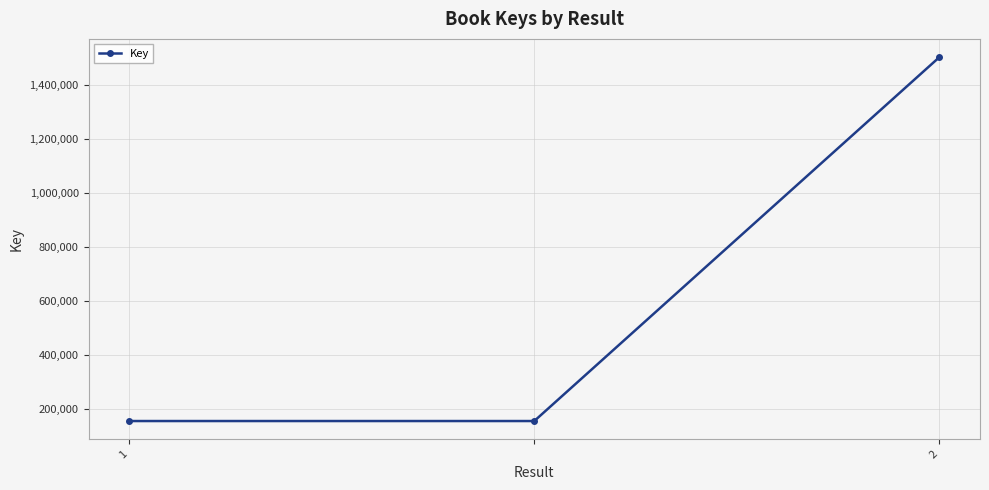

What is the minimum value shown in the chart?

154225